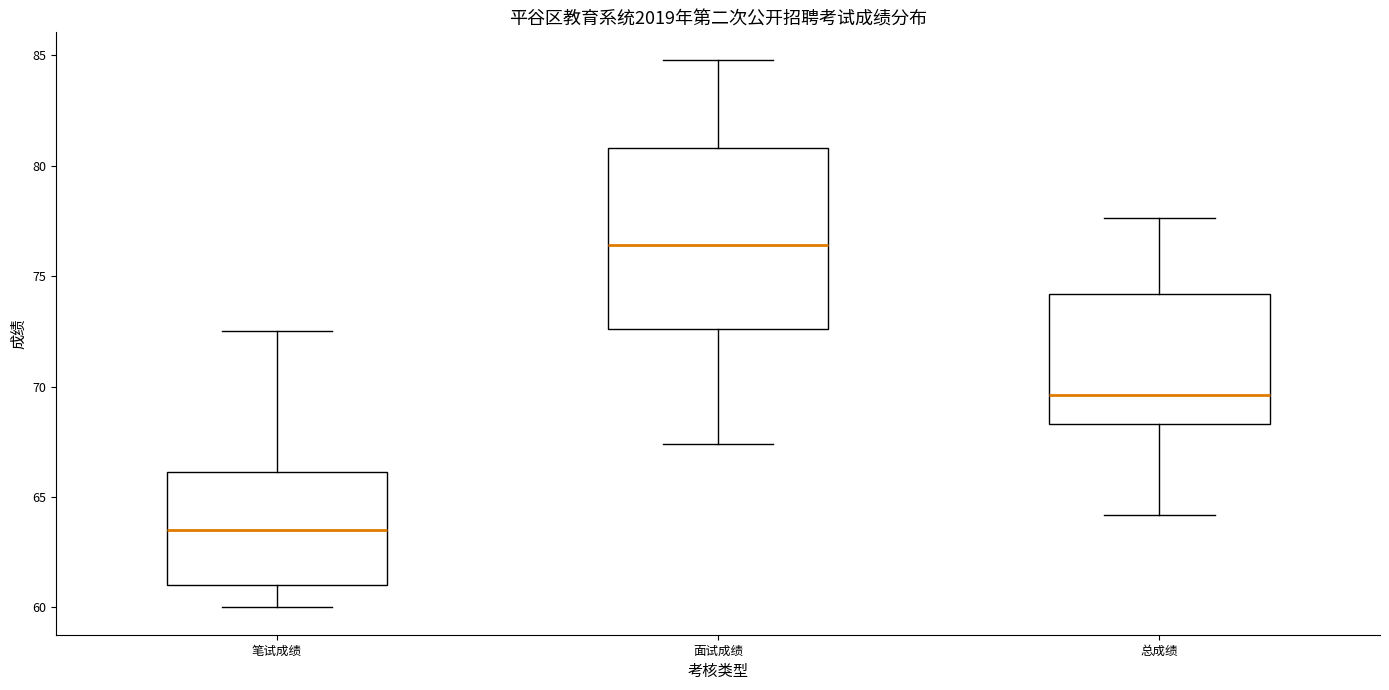

Reading left to right, read every box against the y-axis: the position of its median line, the range the box covers, and the ends of its whiskers. The values are not printed on the chart, so give them approximately, as read against the axis.

笔试成绩: median 63.5, box 61.0 to 66.0, whiskers 60.0 to 72.5
面试成绩: median 76.5, box 72.5 to 81.0, whiskers 67.5 to 85.0
总成绩: median 69.5, box 68.5 to 74.0, whiskers 64.0 to 77.5